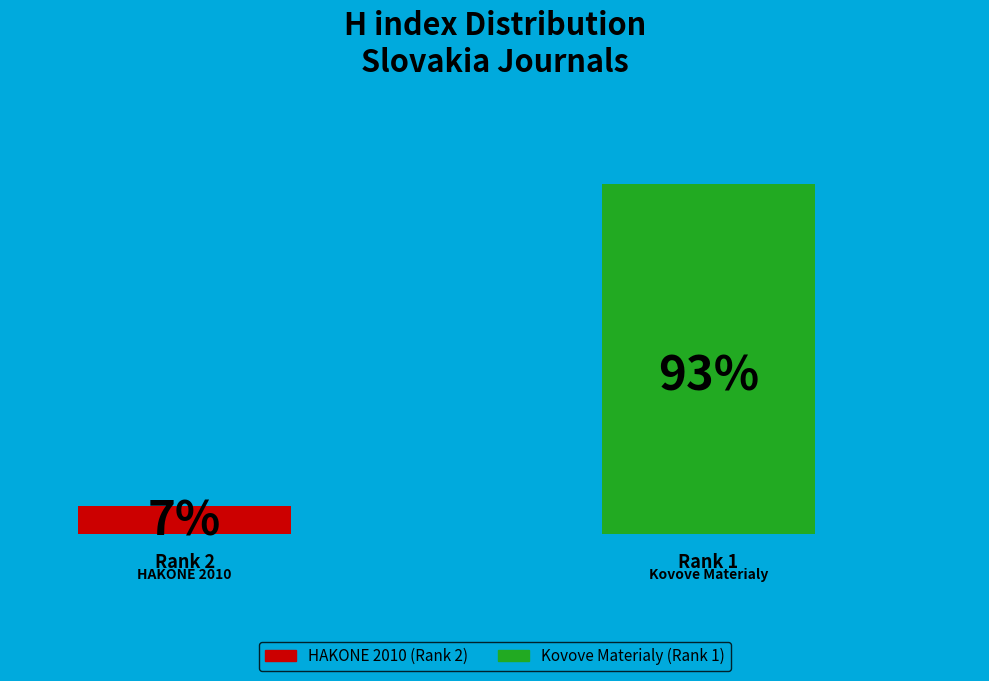

How many groups of bars are there?

1